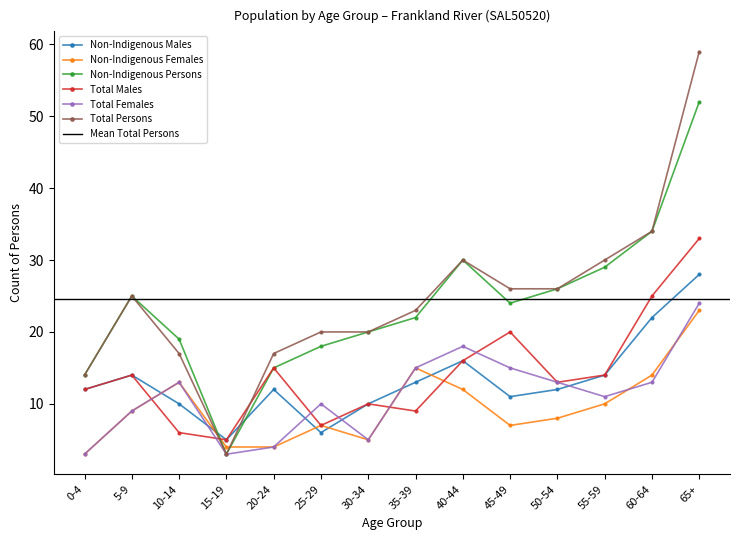

How many lines are shown in the chart?

6